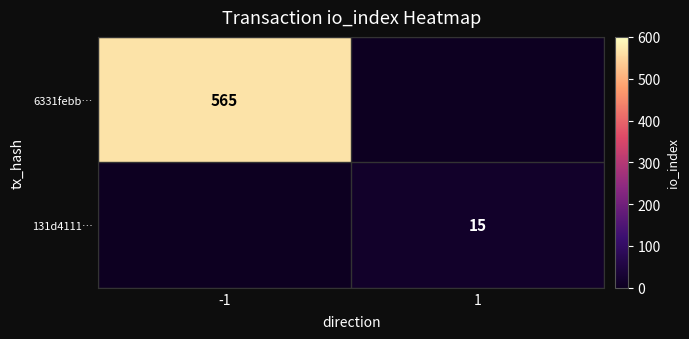

Is it true that 131d4111… equals 5 at 1?

False